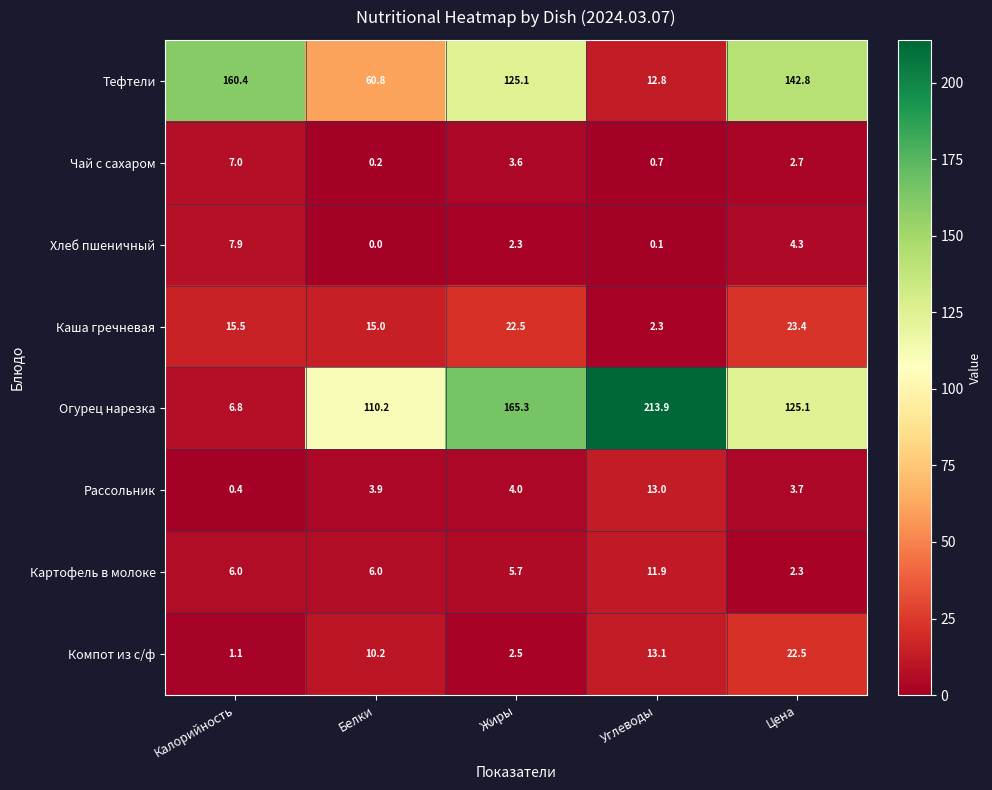

What is the greatest value displayed?

213.9